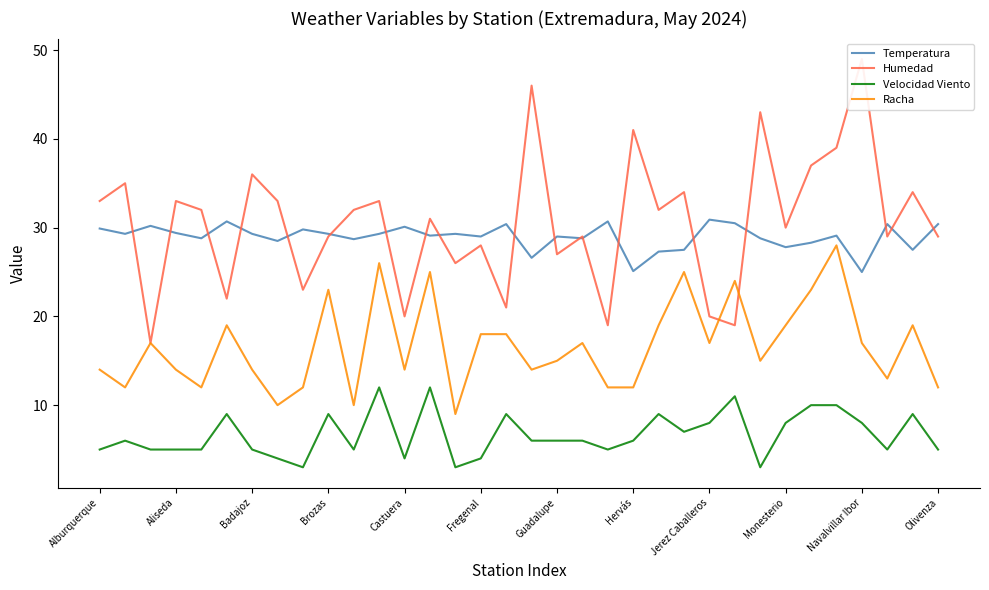

List the series in order of their peak value, highest first.

Humedad, Temperatura, Racha, Velocidad Viento